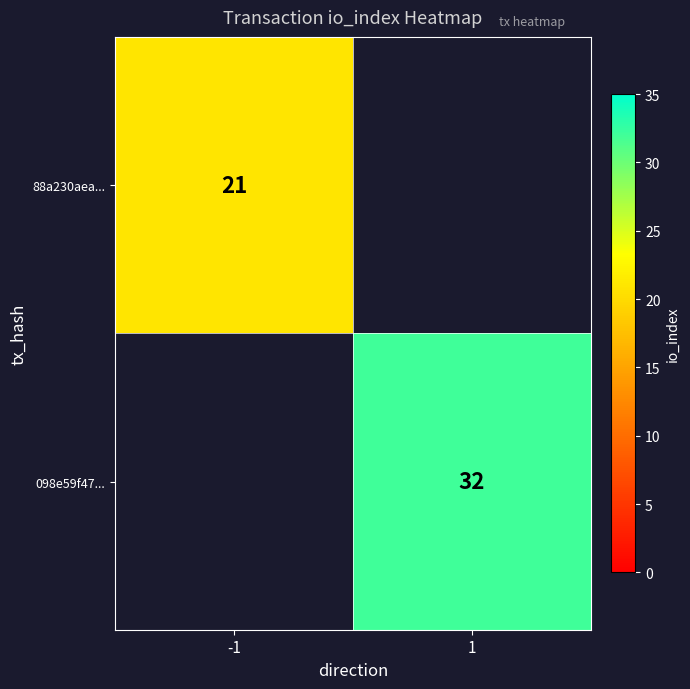

What is the difference between the highest and lowest values at 1?

32